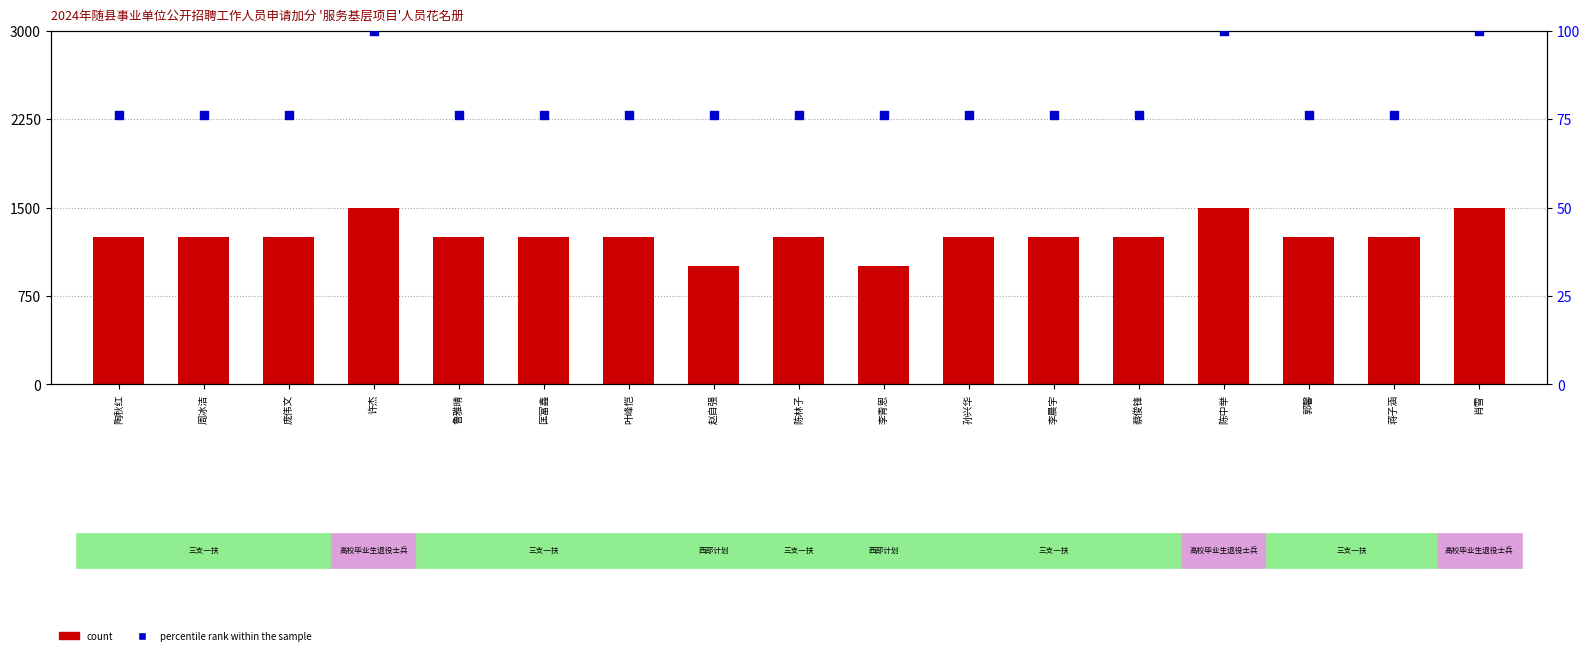

What is the total value across all series at 陶秋红?

1326